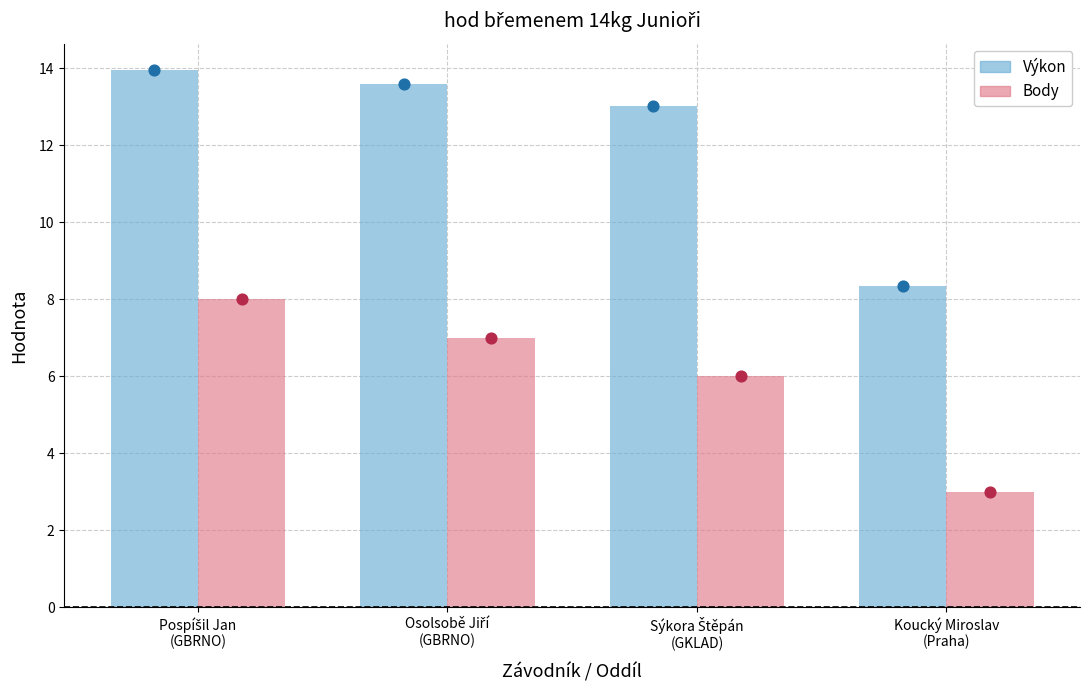

Which series has the widest spread of Y values?

Výkon